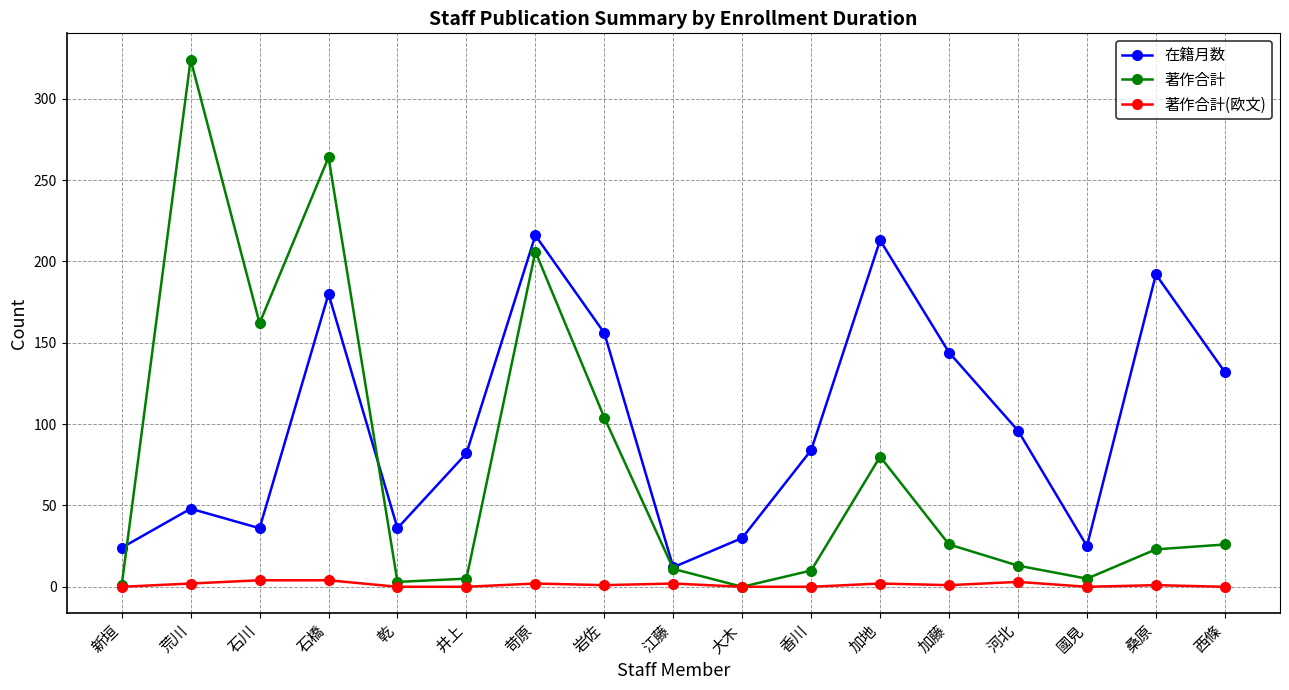

At which category does 在籍月数 reach its first local valley?

石川